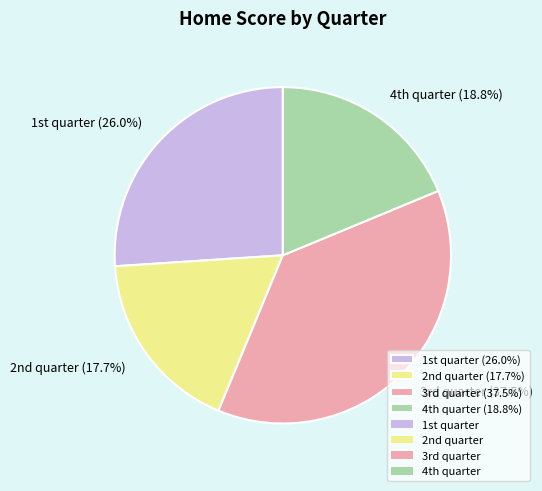

How many slices are in this pie chart?

4